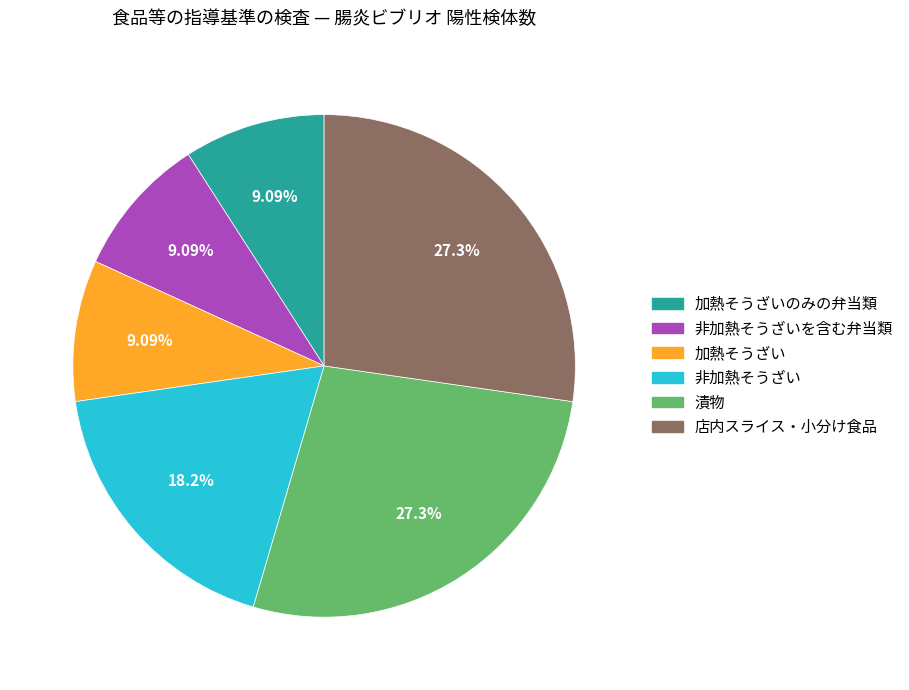

Does any single category account for the majority?

No